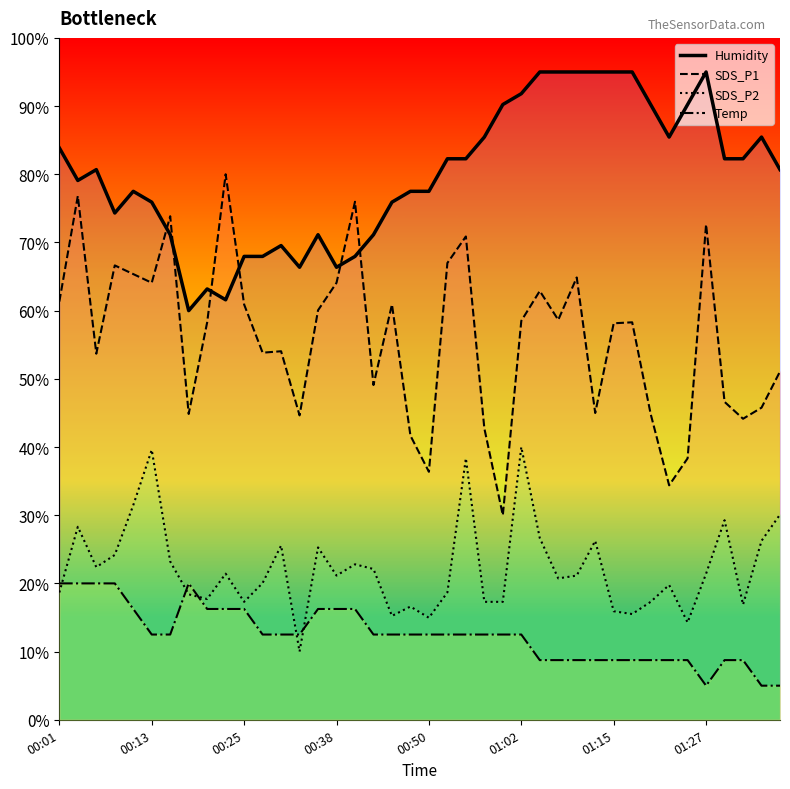

Does the chart have visible grid lines?

No